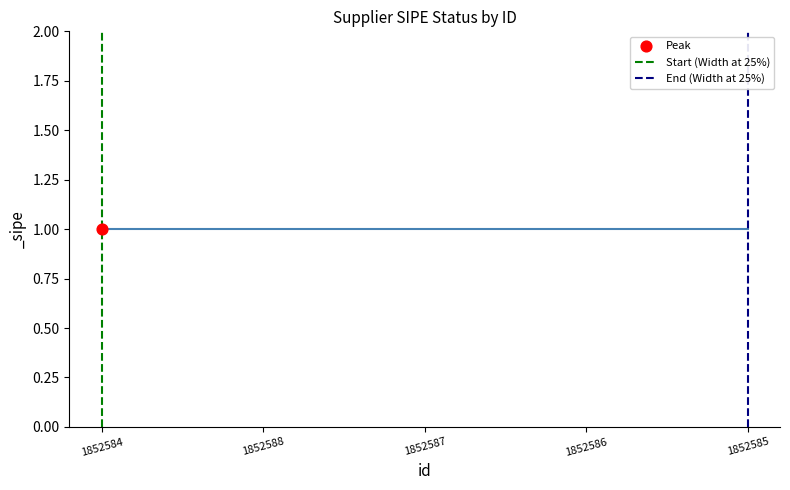

Is the value of Start (Width at 25%) at 1852584 greater than the value of End (Width at 25%) at 1852588?

No